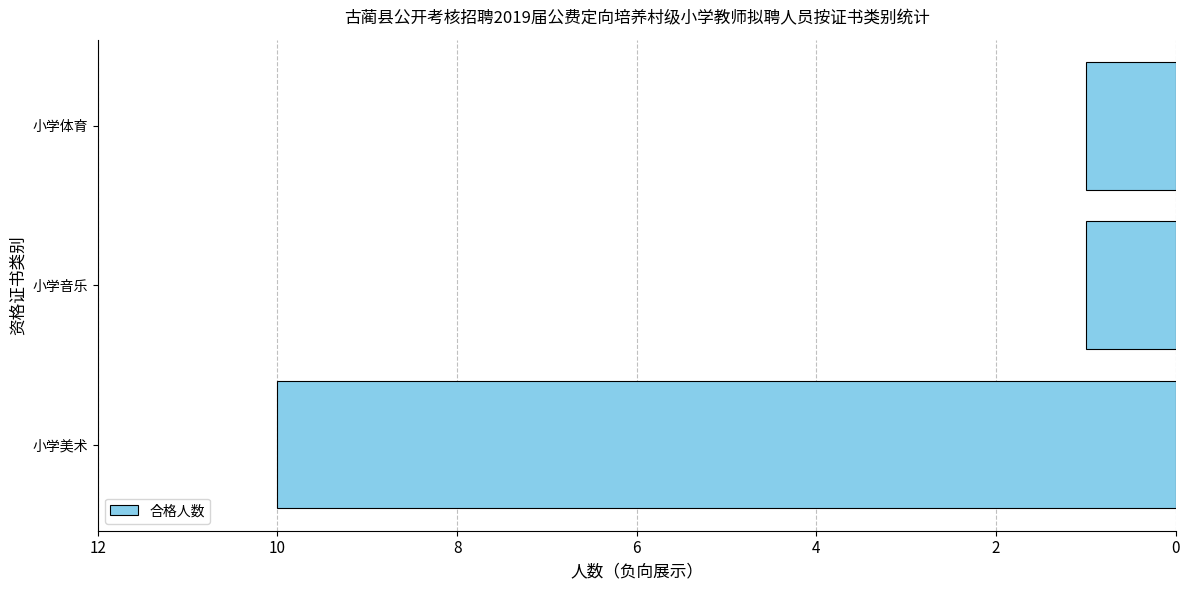

Does the chart contain any negative values?

Yes